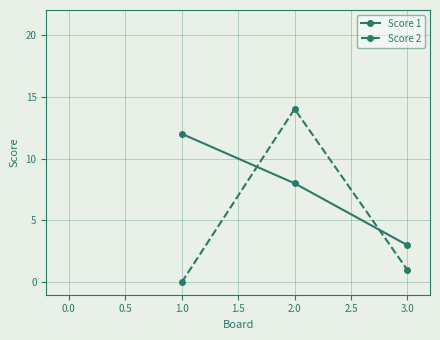

What is the maximum value for Score 2?

14